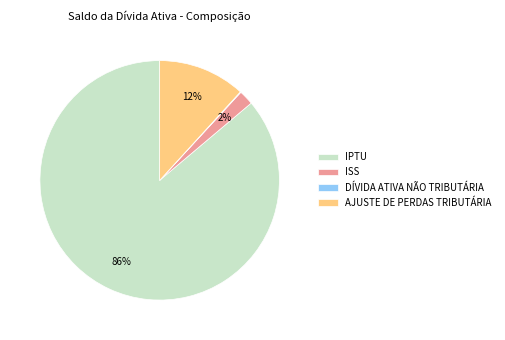

Is it true that IPTU is 86% of the pie?

True